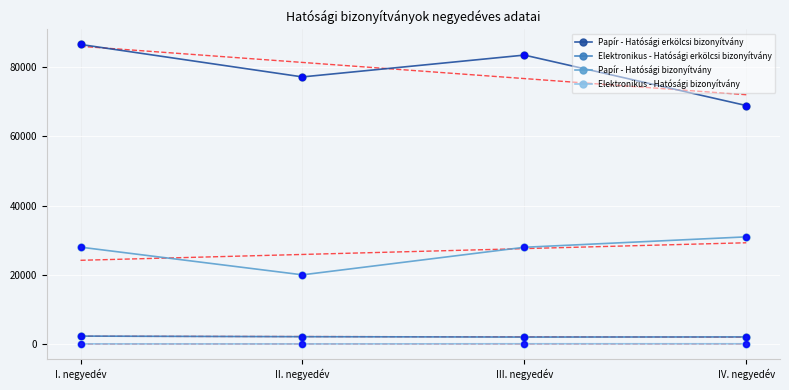

At which category is the sum across all series the highest?

I. negyedév